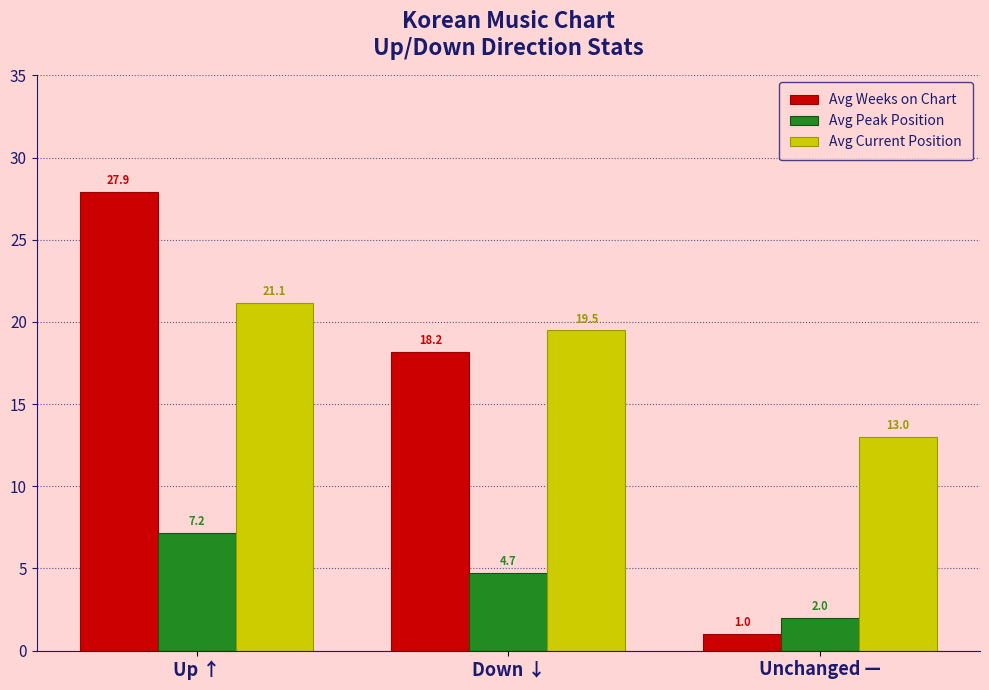

Which category has the highest value in the Avg Weeks on Chart series?

Up ↑